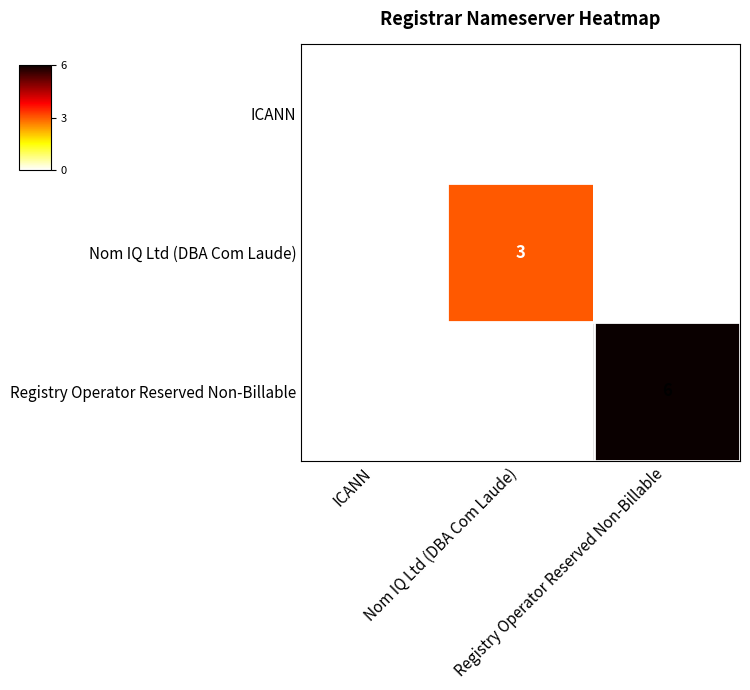

At which category is the sum across all series the highest?

Registry Operator Reserved Non-Billable